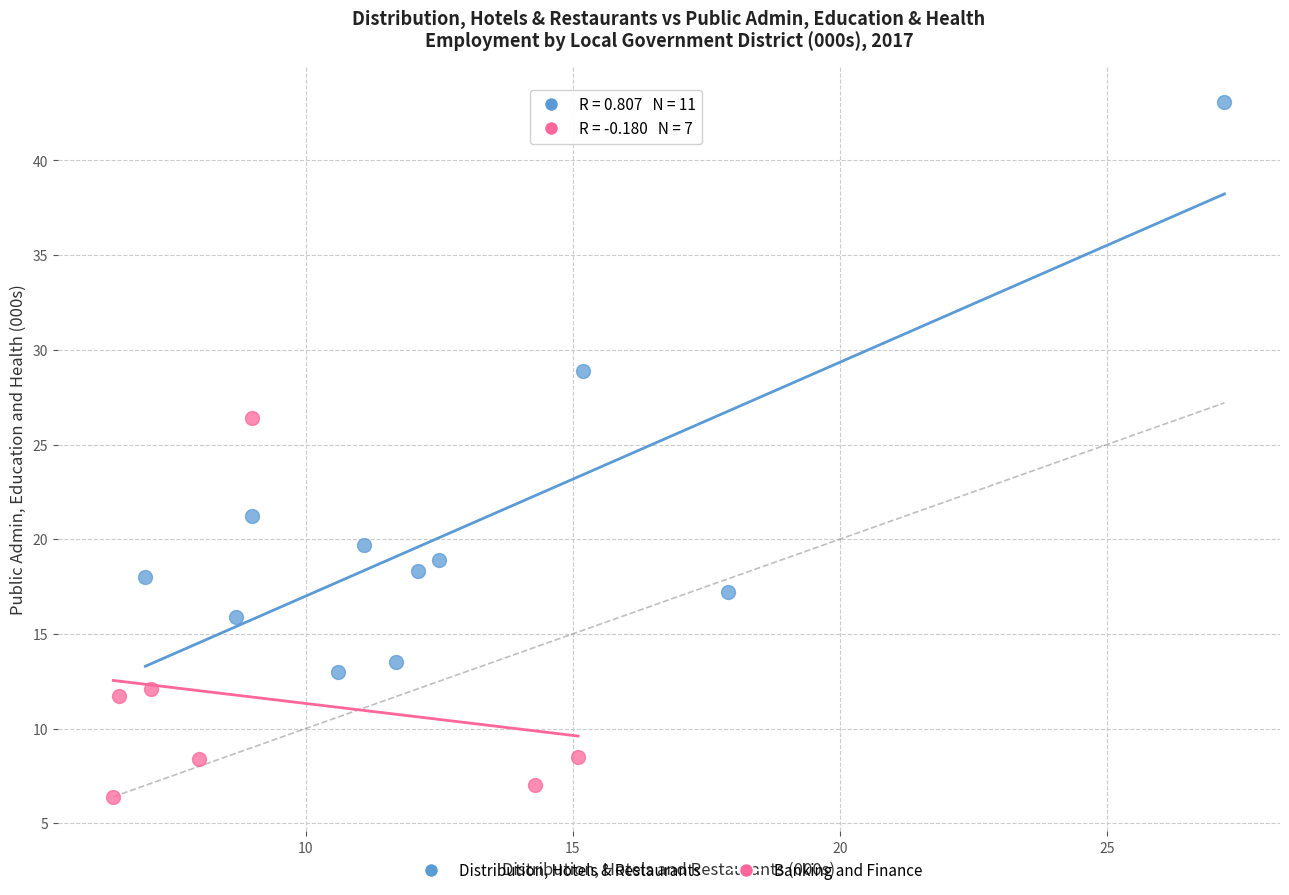

Which series has the largest Y range (max minus min)?

Distribution, Hotels & Restaurants